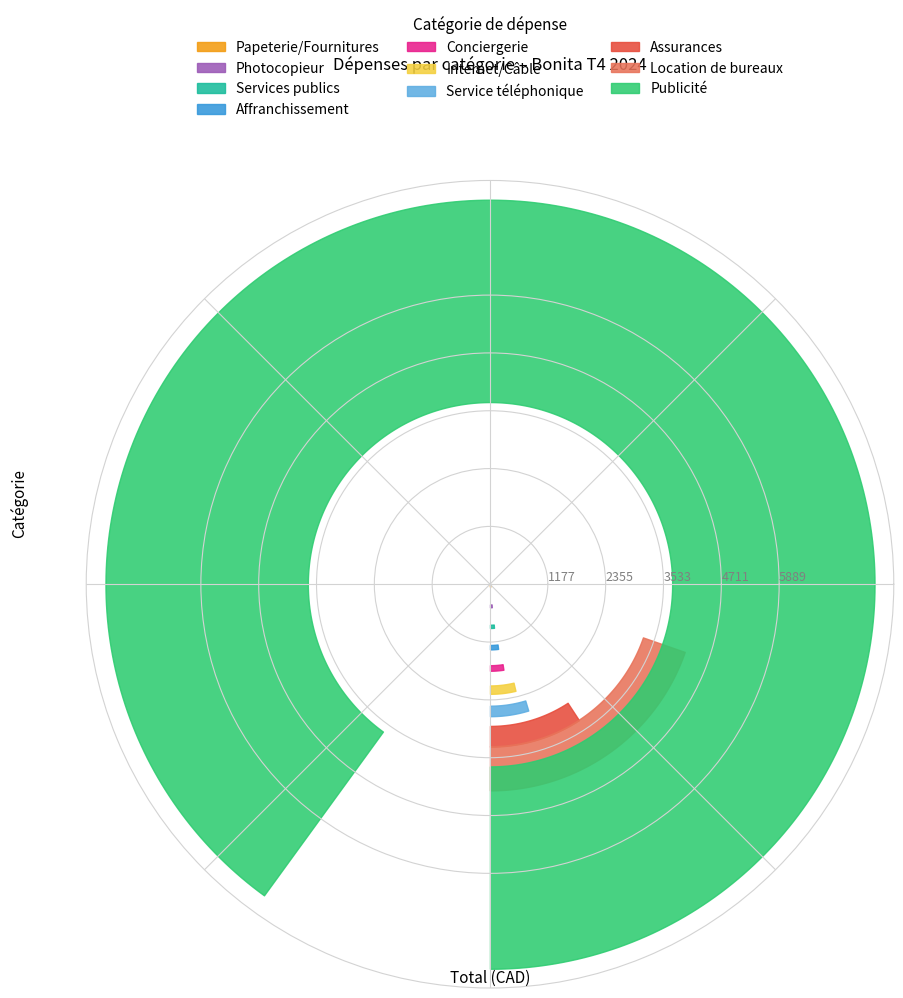

Is it true that the value at Services publics is 107.7?

False